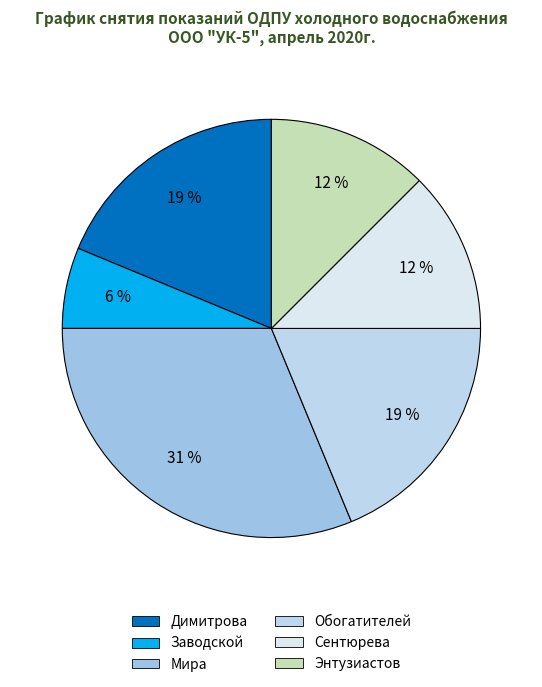

What percentage is NOT represented by Мира?

68.8%